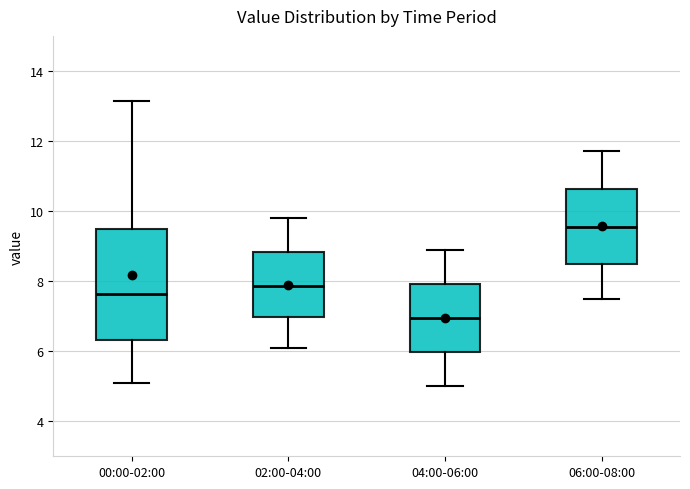

Reading left to right, transcribe this box plot: for each box, give where its median line is, the range the box spans, and where its two whiskers end, as read against the y-axis. The values are not printed on the chart, so give them approximately, as read against the axis.

00:00-02:00: median 7.6, box 6.4 to 9.4, whiskers 5.2 to 13.2
02:00-04:00: median 7.8, box 7.0 to 8.8, whiskers 6.2 to 9.8
04:00-06:00: median 7.0, box 6.0 to 8.0, whiskers 5.0 to 9.0
06:00-08:00: median 9.6, box 8.4 to 10.6, whiskers 7.6 to 11.8